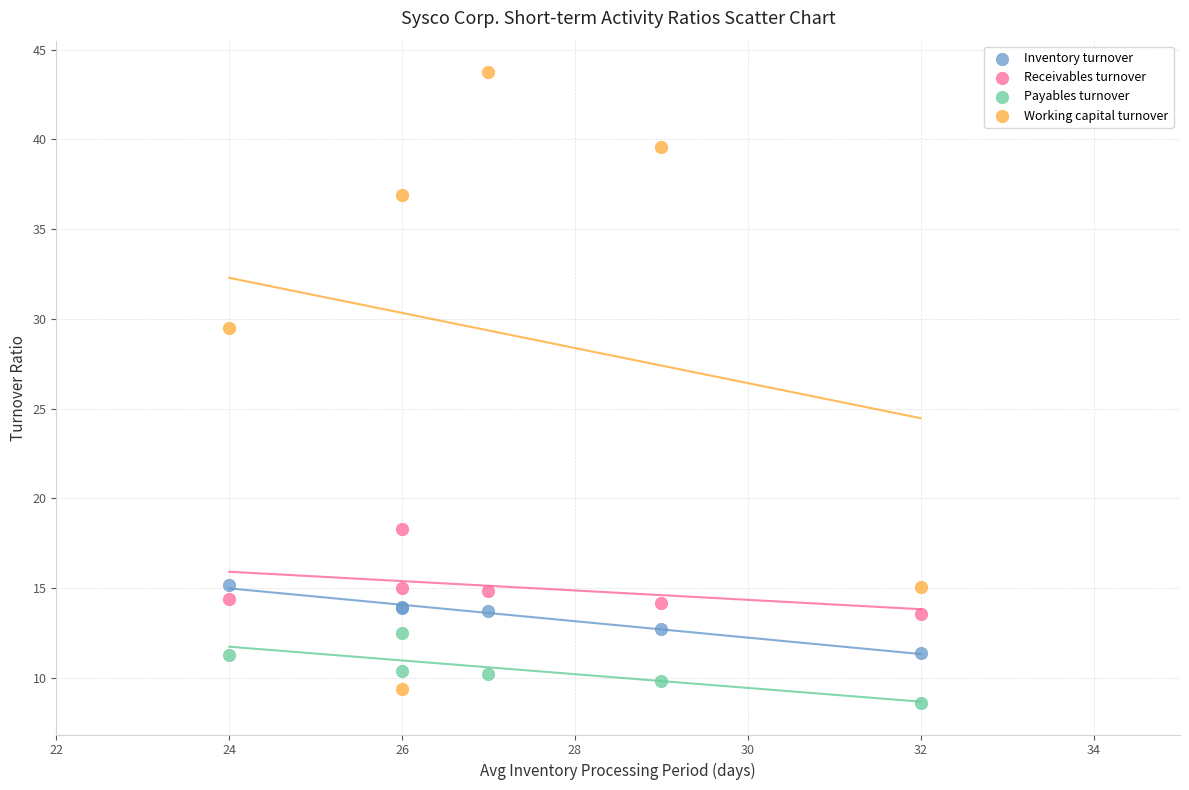

Which series has the widest spread of Y values?

Working capital turnover